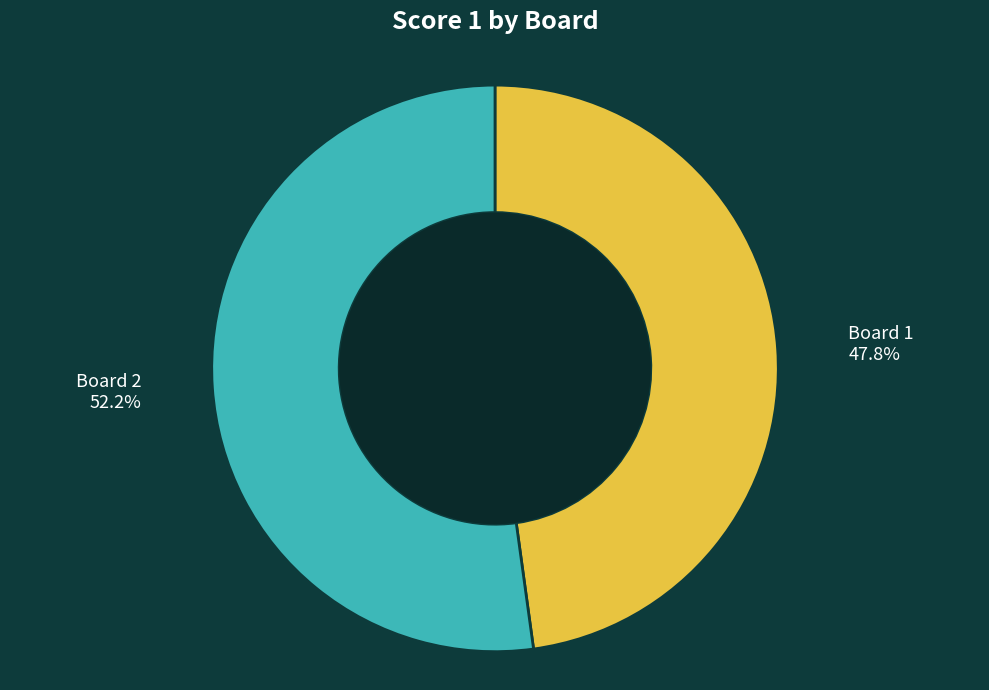

How many slices are in this pie chart?

2